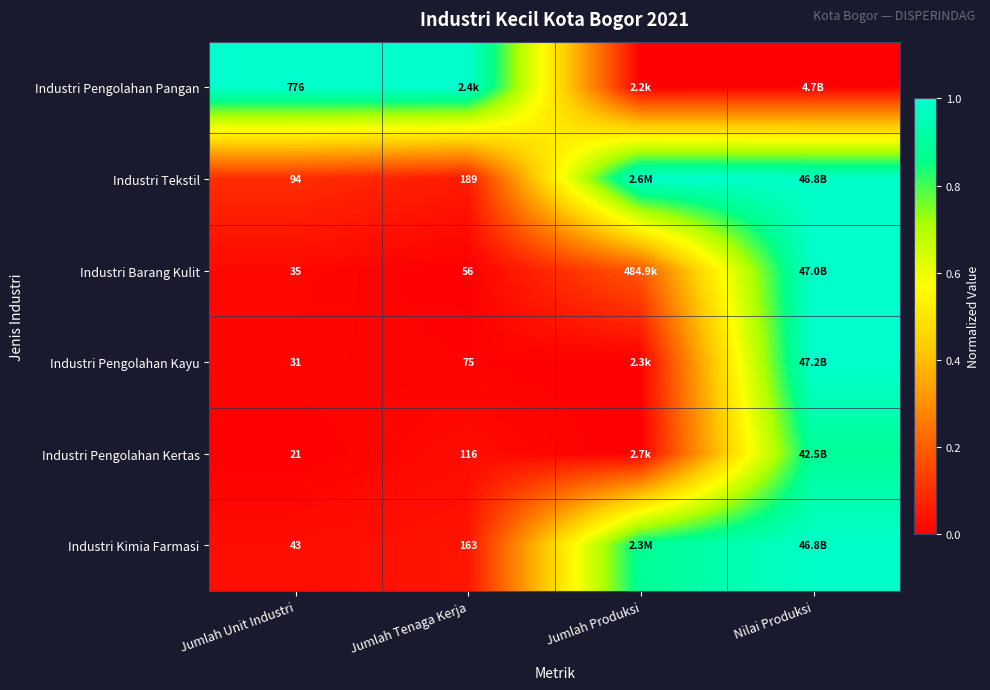

Which has a higher value, Nilai Produksi or Jumlah Produksi?

Nilai Produksi